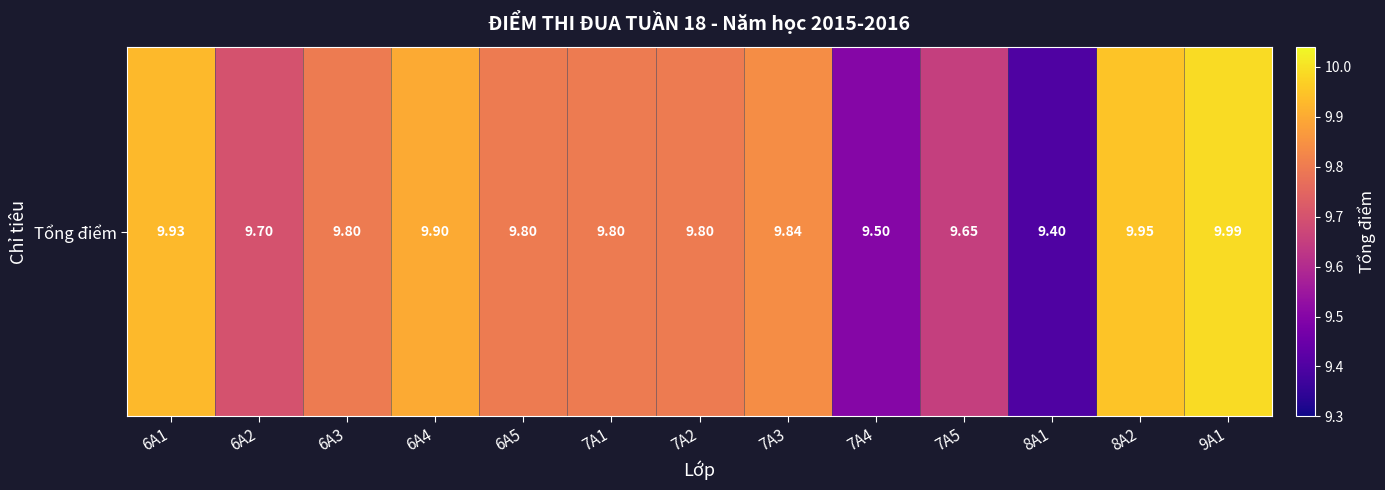

Between 7A1 and 6A5, which is larger?

7A1